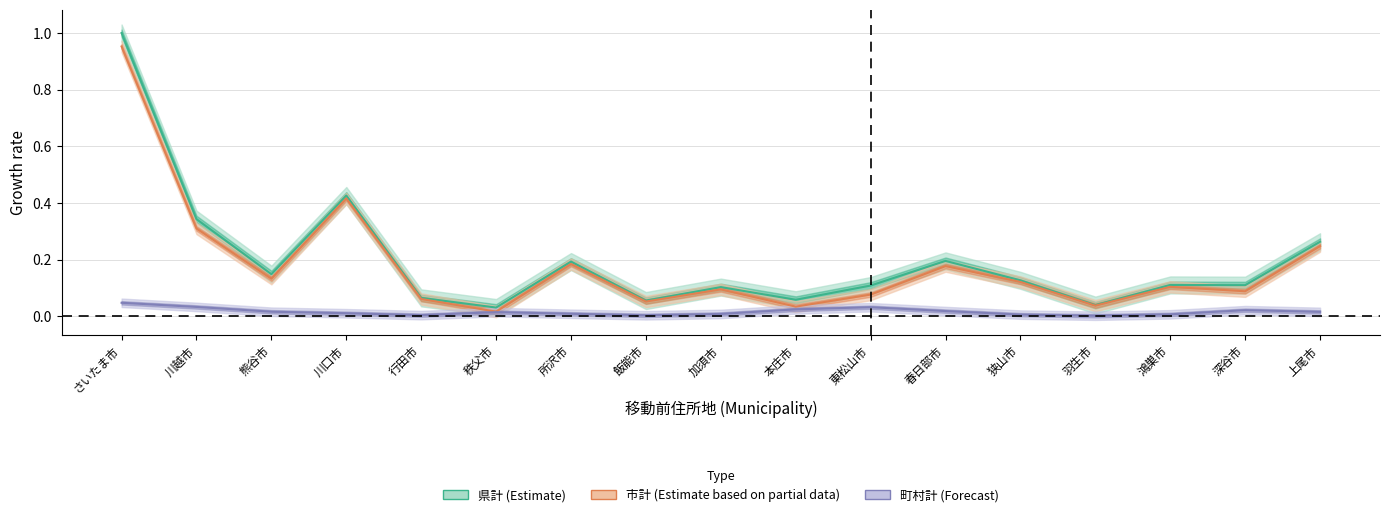

True or false: 町村計 (Forecast) has more than 2 interior local peaks.

True